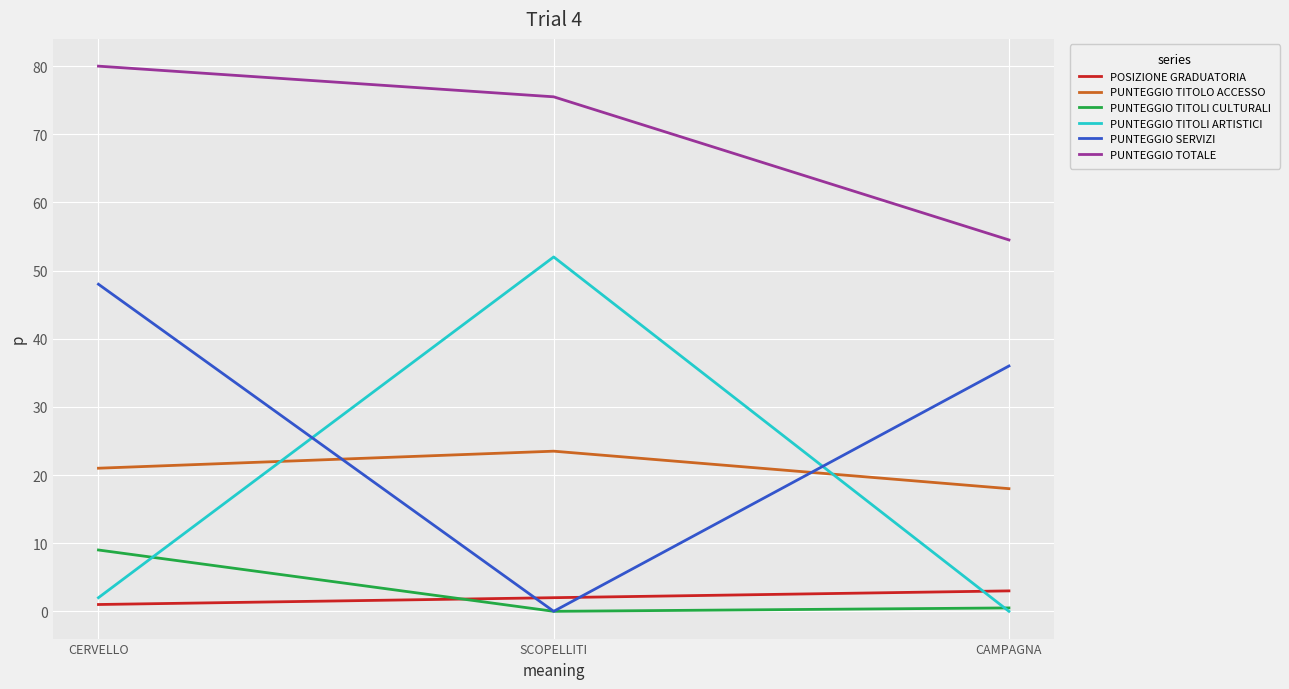

What position from the right is SCOPELLITI?

2